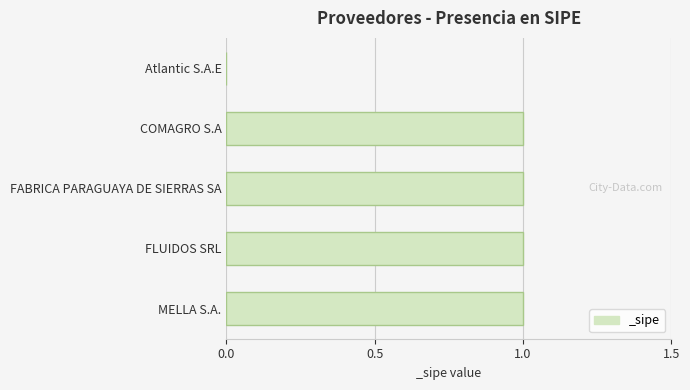

What is the change in value from Atlantic S.A.E to FABRICA PARAGUAYA DE SIERRAS SA?

+1